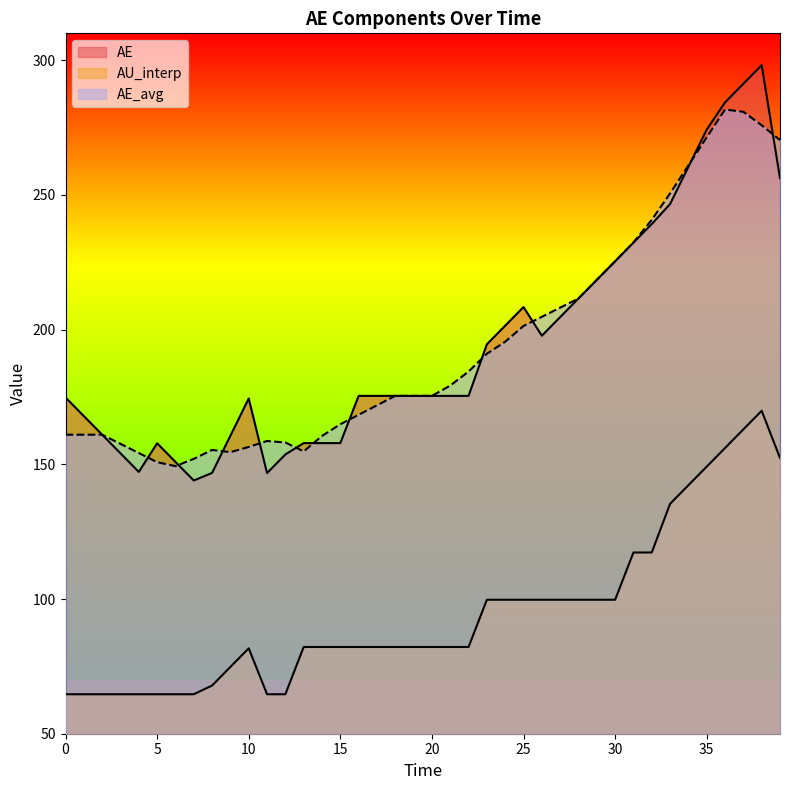

True or false: AU_interp has more than 2 interior local peaks.

False